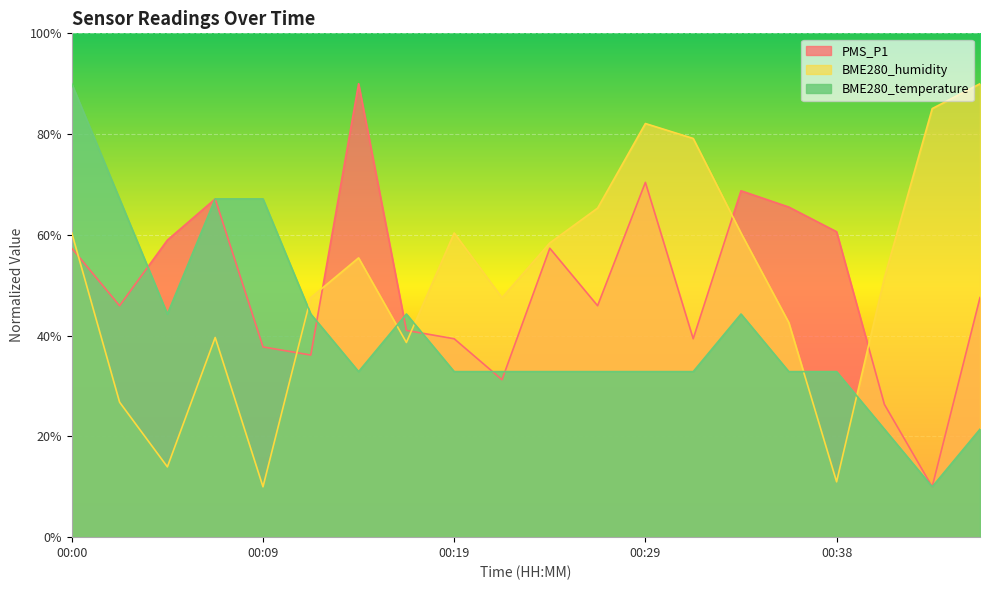

True or false: PMS_P1 has a value of 96.5 at 00:00.

False